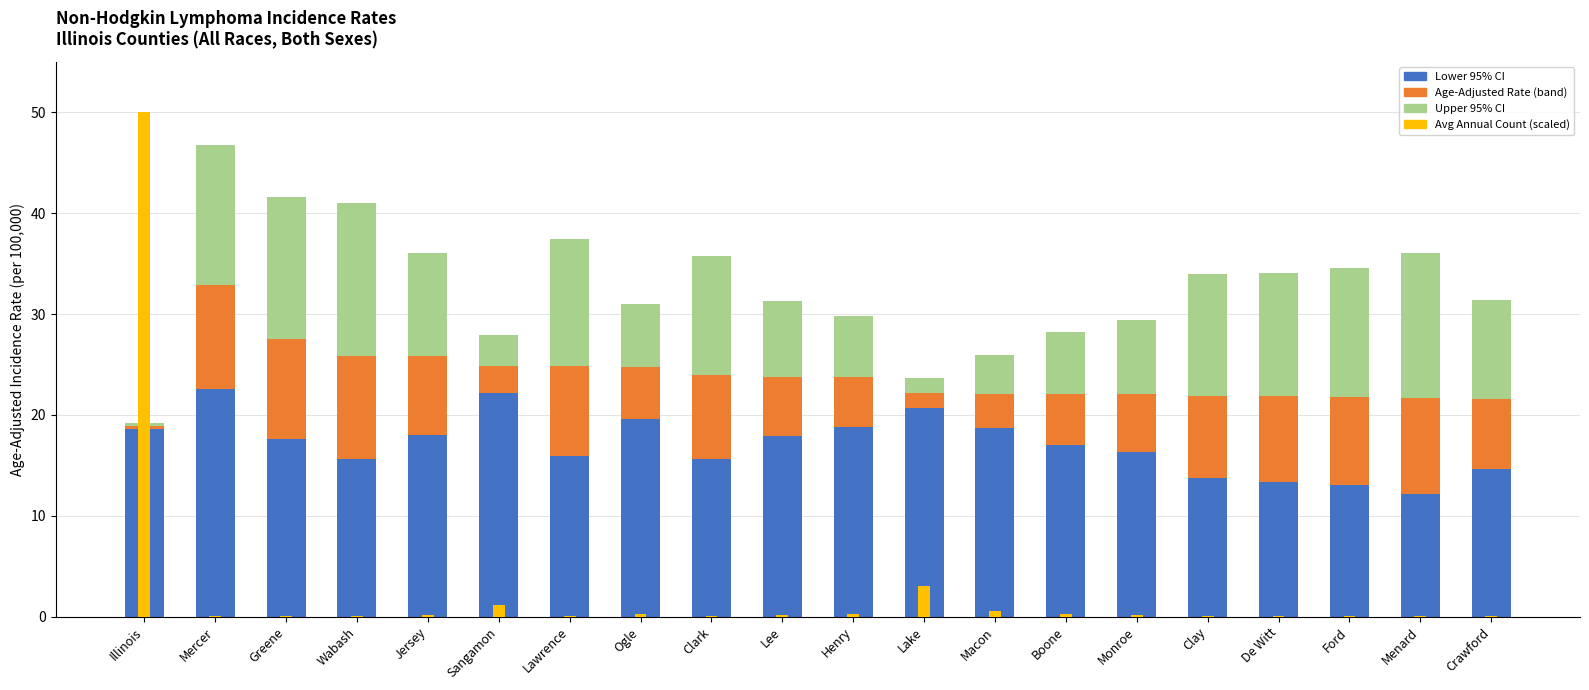

What is the label of the 1st bar from the right?

Crawford